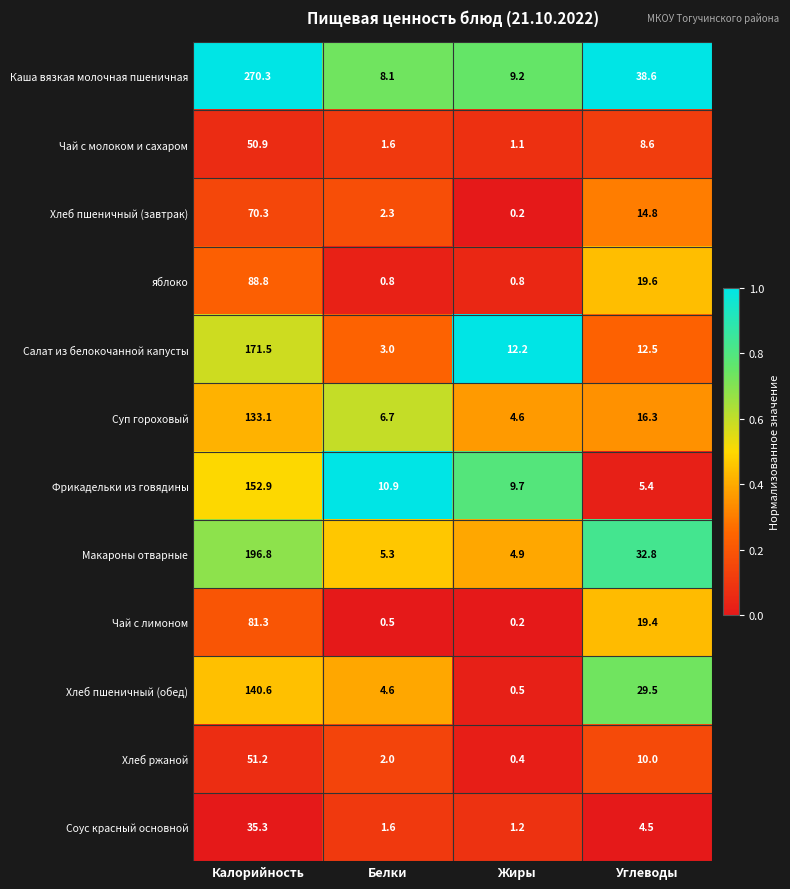

List the series in order of their peak value, highest first.

Каша вязкая молочная пшеничная, Макароны отварные, Салат из белокочанной капусты, Фрикадельки из говядины, Хлеб пшеничный (обед), Суп гороховый, яблоко, Чай с лимоном, Хлеб пшеничный (завтрак), Хлеб ржаной, Чай с молоком и сахаром, Соус красный основной